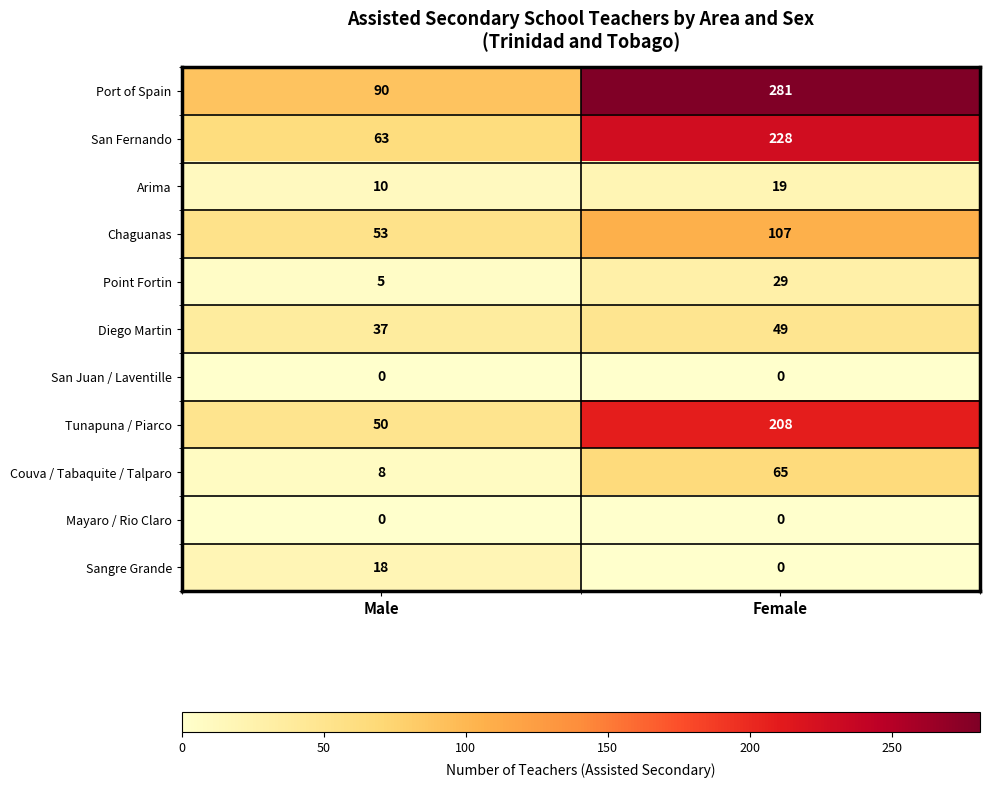

Reading left to right, list all the values displayed in this chart.

Port of Spain: Male=90	Female=281
San Fernando: Male=63	Female=228
Arima: Male=10	Female=19
Chaguanas: Male=53	Female=107
Point Fortin: Male=5	Female=29
Diego Martin: Male=37	Female=49
San Juan / Laventille: Male=0	Female=0
Tunapuna / Piarco: Male=50	Female=208
Couva / Tabaquite / Talparo: Male=8	Female=65
Mayaro / Rio Claro: Male=0	Female=0
Sangre Grande: Male=18	Female=0